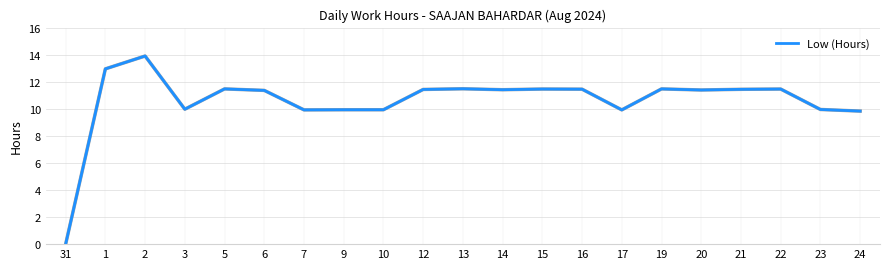

What is the difference between the maximum and minimum values?

13.9